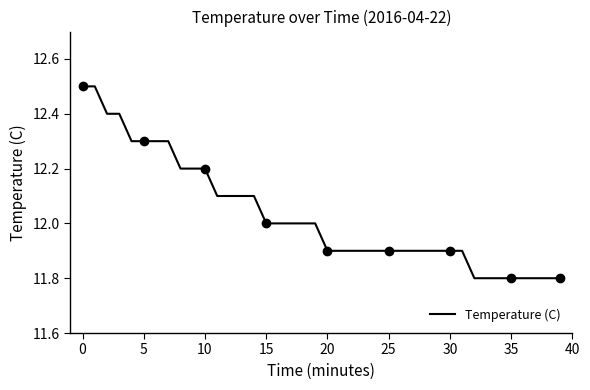

At which category does the chart reach its minimum across all series?

32